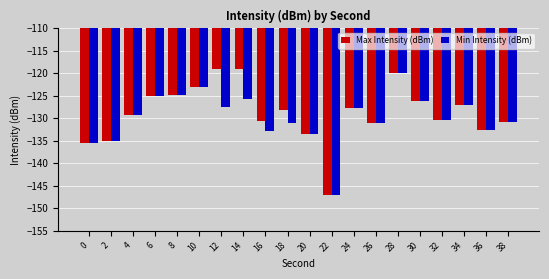

What is the average value of the Min Intensity (dBm) series?

-129.8